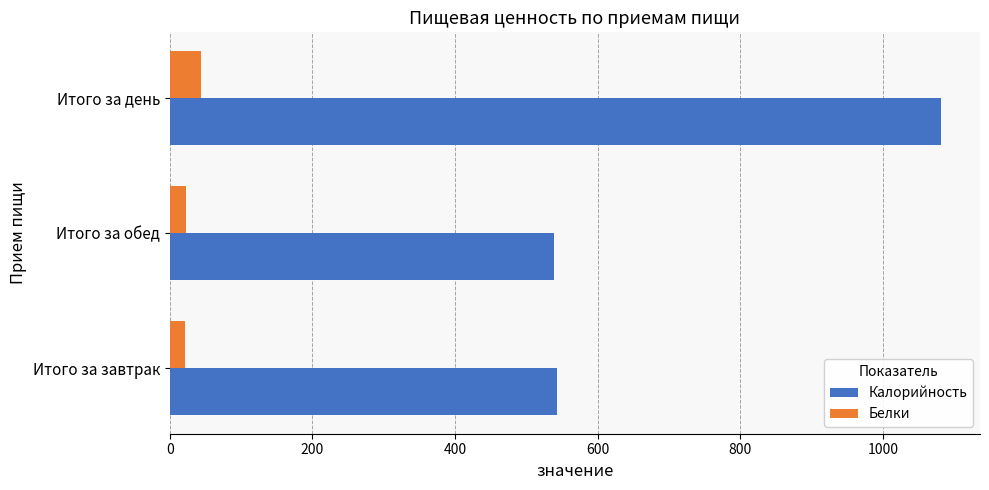

Which series changed the most between Итого за завтрак and Итого за день?

Калорийность